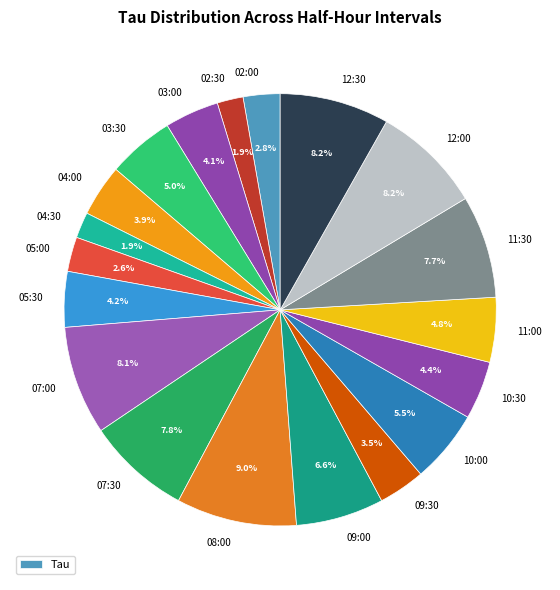

How many segments does this pie chart have?

19